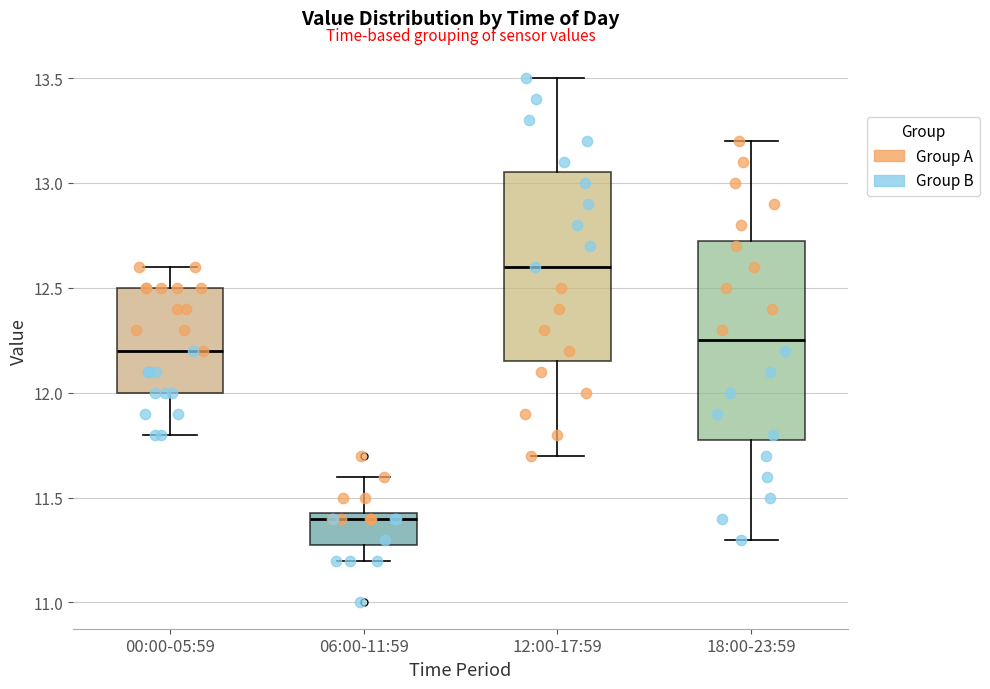

Where does the lower whisker of the box for 12:00-17:59 end on the y-axis? The values are not printed on the chart, so give them approximately, as read against the axis.

11.70